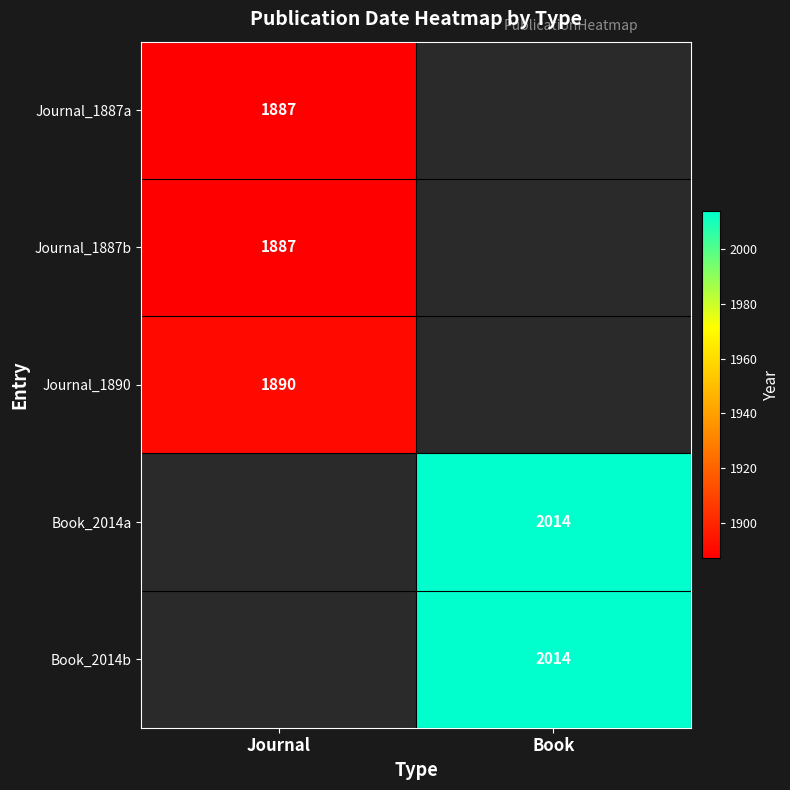

What is the difference between the highest and lowest values at Journal?

3.0